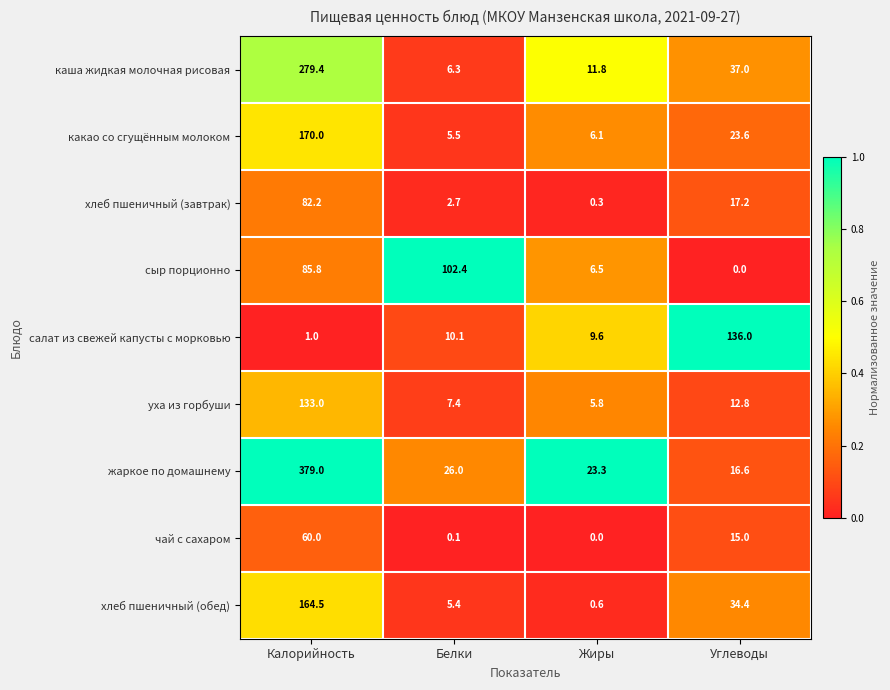

Which series has the widest spread of values?

жаркое по домашнему